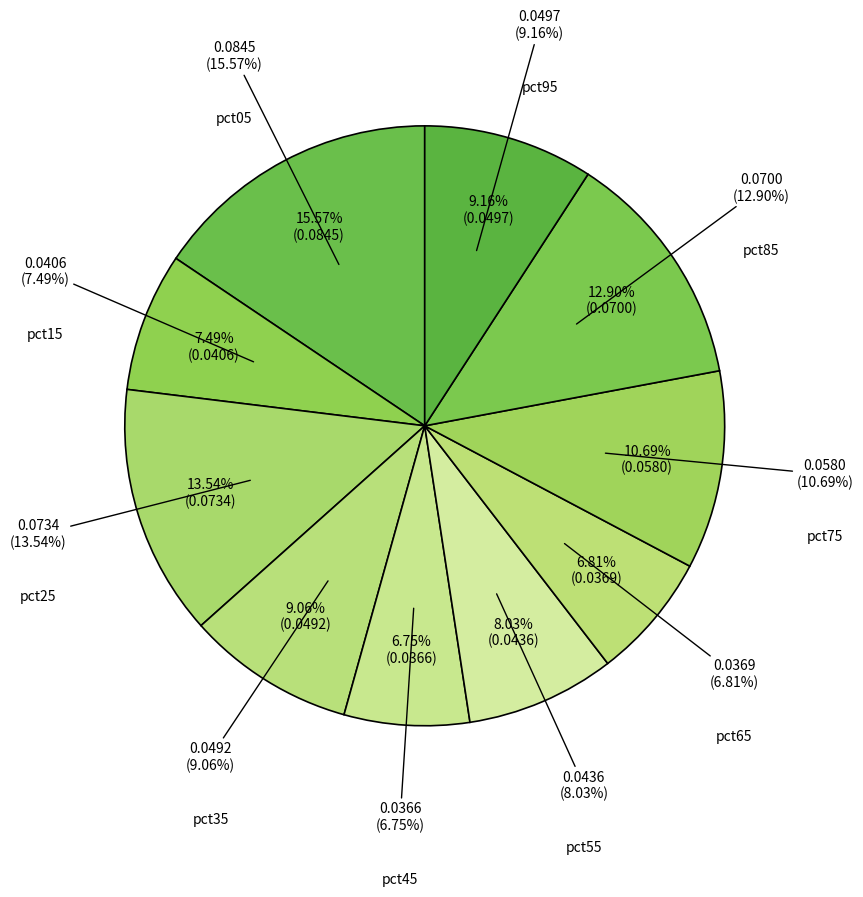

Rank the categories by value from highest to lowest.

pct05, pct25, pct85, pct75, pct95, pct35, pct55, pct15, pct65, pct45